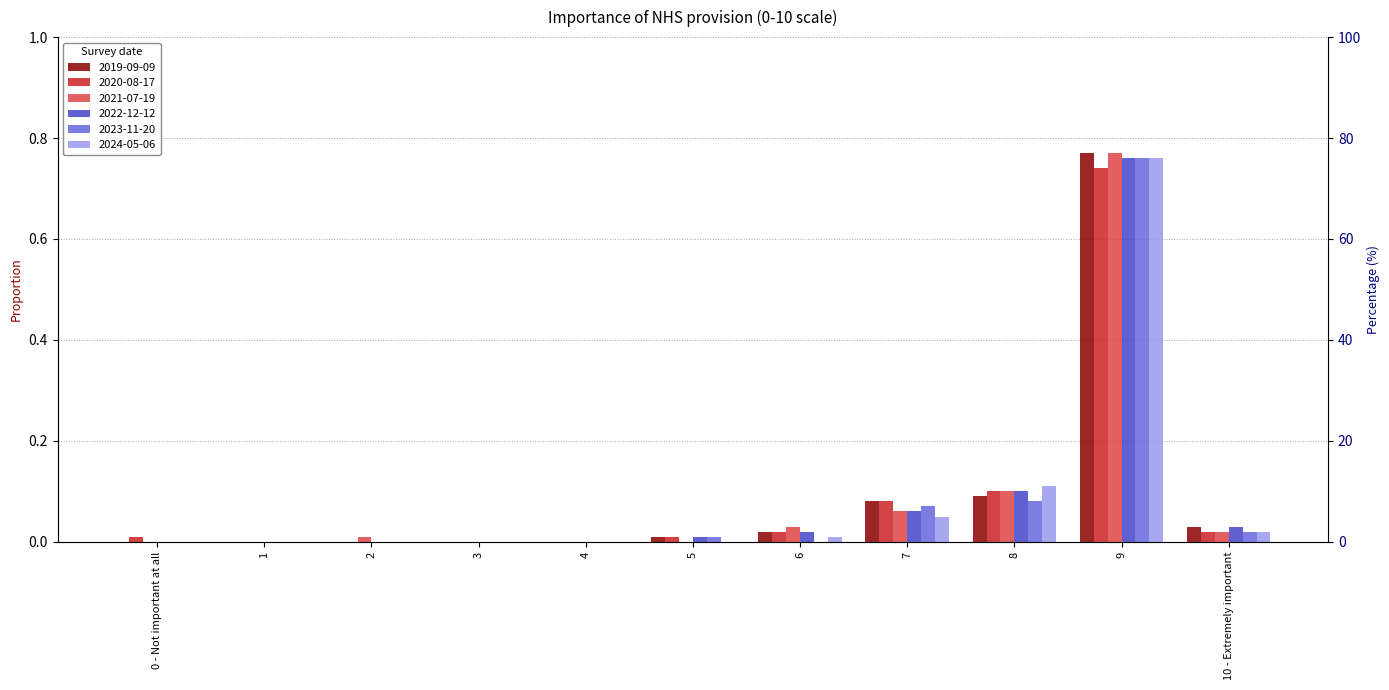

Which category has the highest value in the 2021-07-19 series?

9